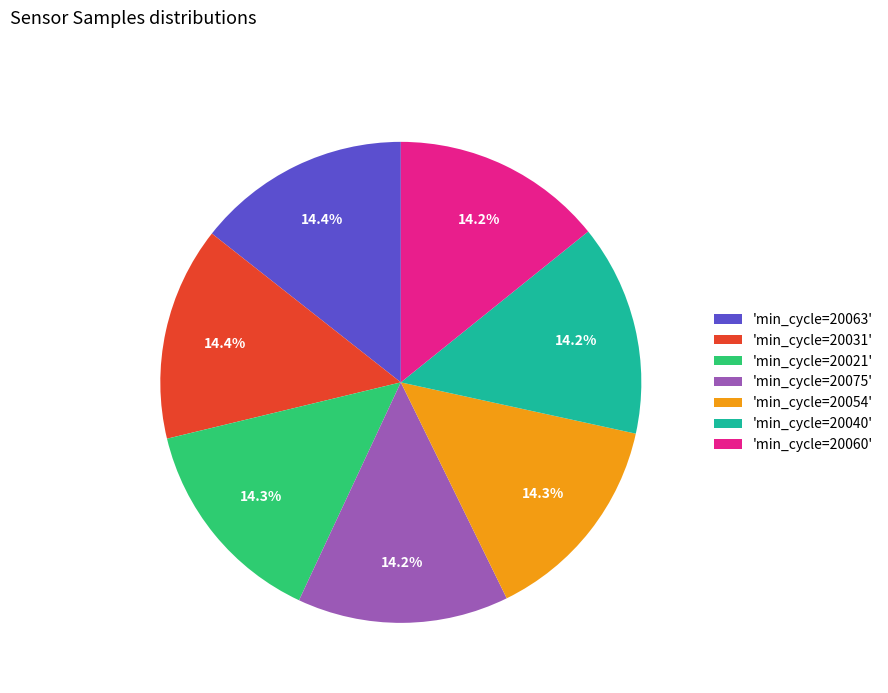

What is the ratio of the value at 'min_cycle=20040' to the value at 'min_cycle=20054'?

1.0